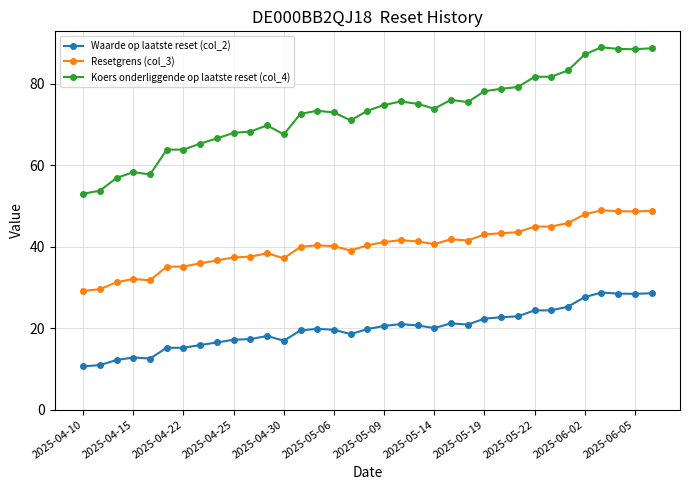

How many data points does each series have?

35